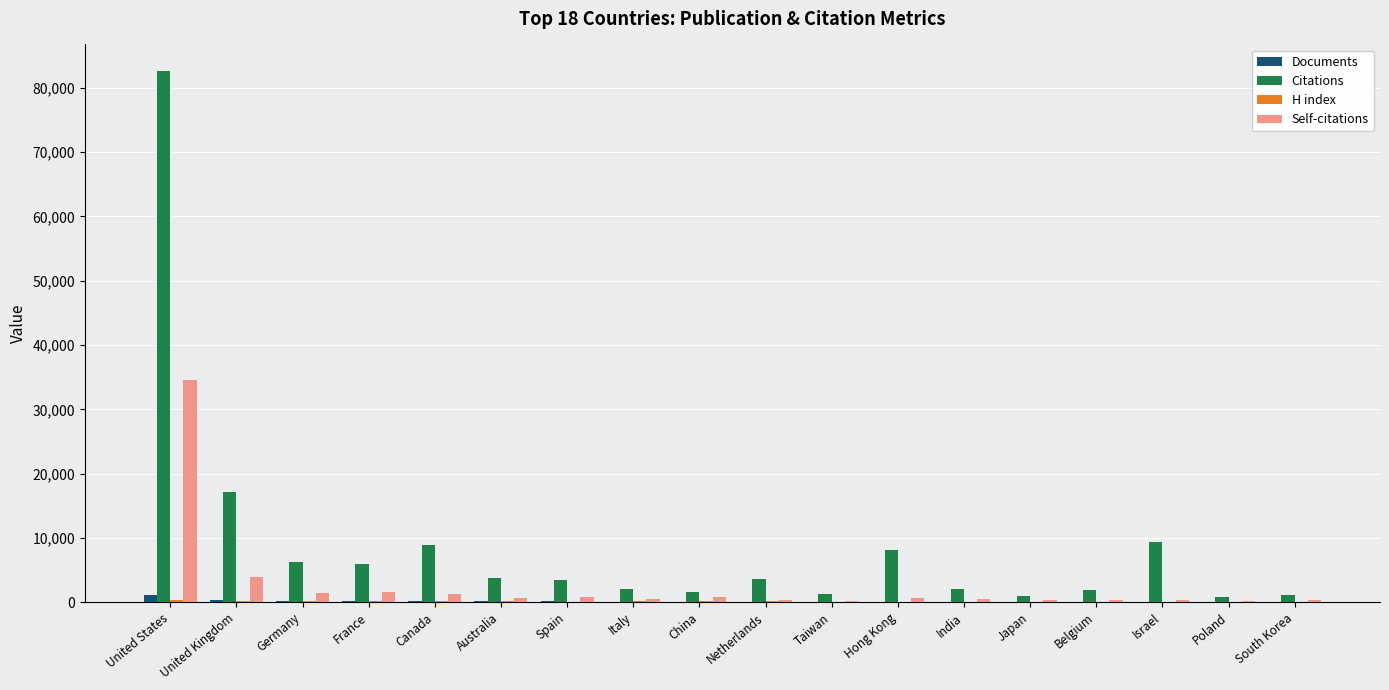

How many groups of bars are there?

18